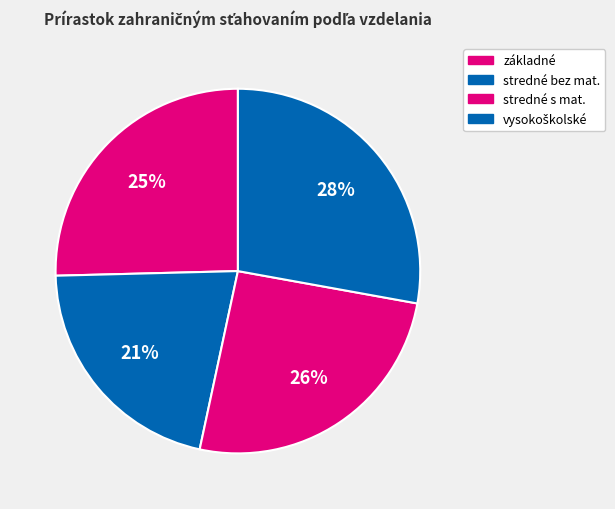

How many slices are in this pie chart?

4